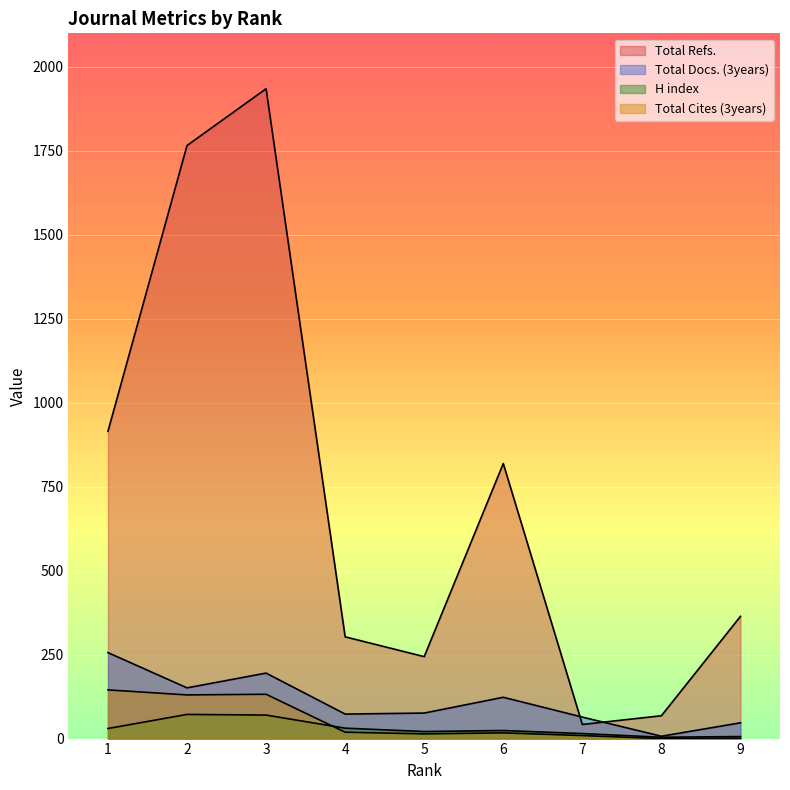

Reading left to right, transcribe all the data shown in this chart.

H index: 30	72	70	31	21	24	15	4	6
Total Docs. (3years): 256	151	195	73	76	123	64	7	47
Total Refs.: 915	1766	1935	303	244	819	42	68	364
Total Cites (3years): 145	130	132	19	14	17	9	0	1